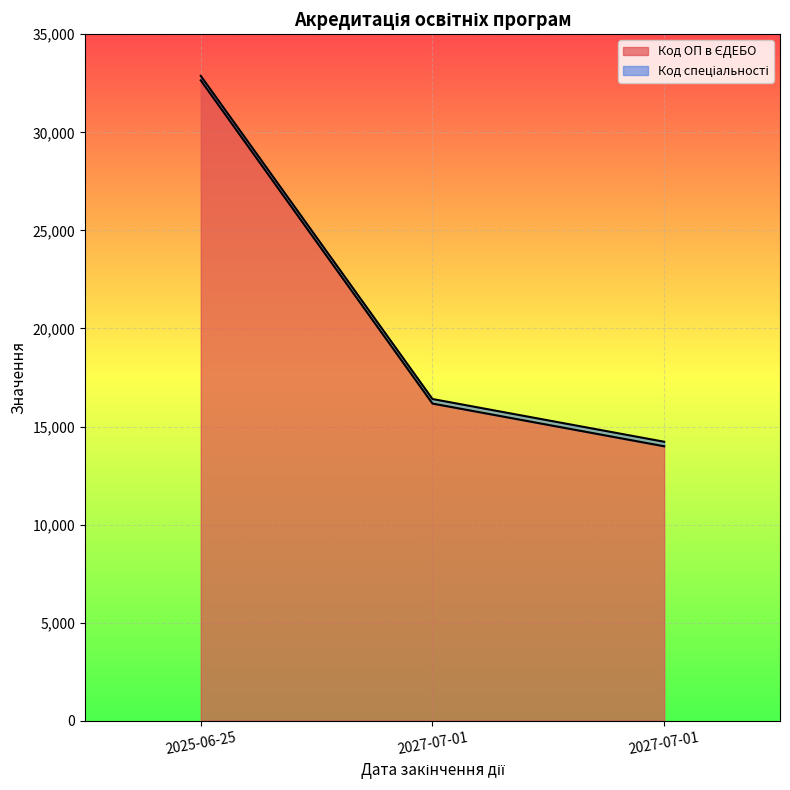

Which category has the lowest value across all series?

2027-07-01